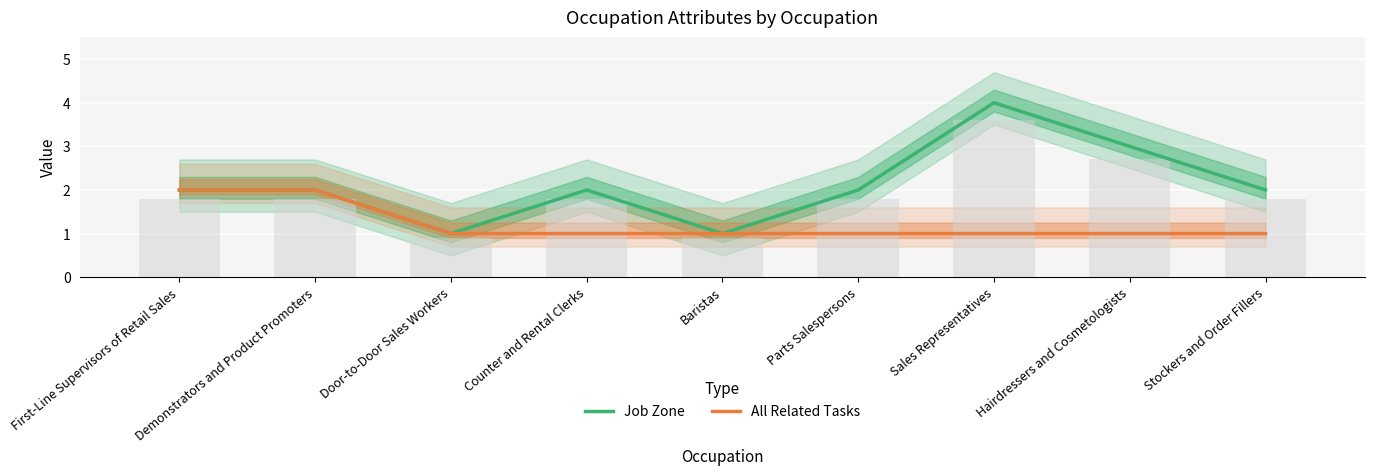

What is the approximate value of All Related Tasks at Stockers and Order Fillers?

1